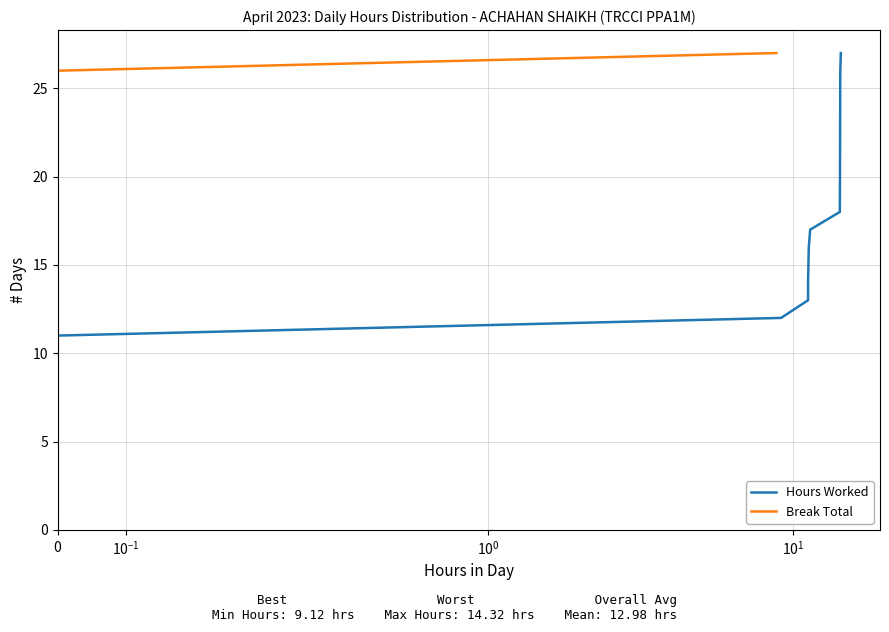

Is the value of Hours Worked at 4 greater than the value of Break Total at 10?

No